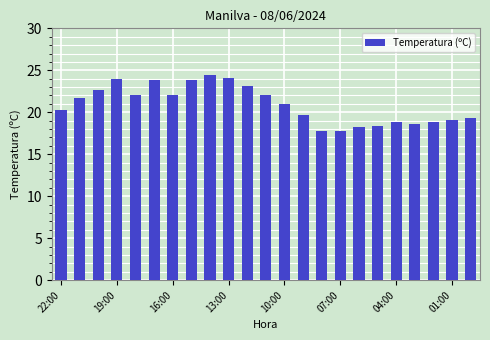

What is the average value?

20.9